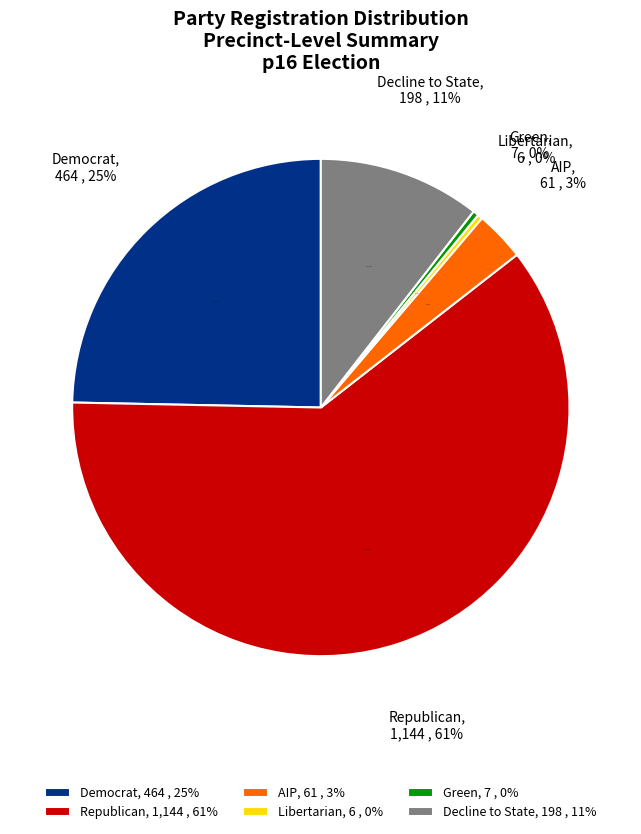

Which category has the biggest portion of the pie?

rep